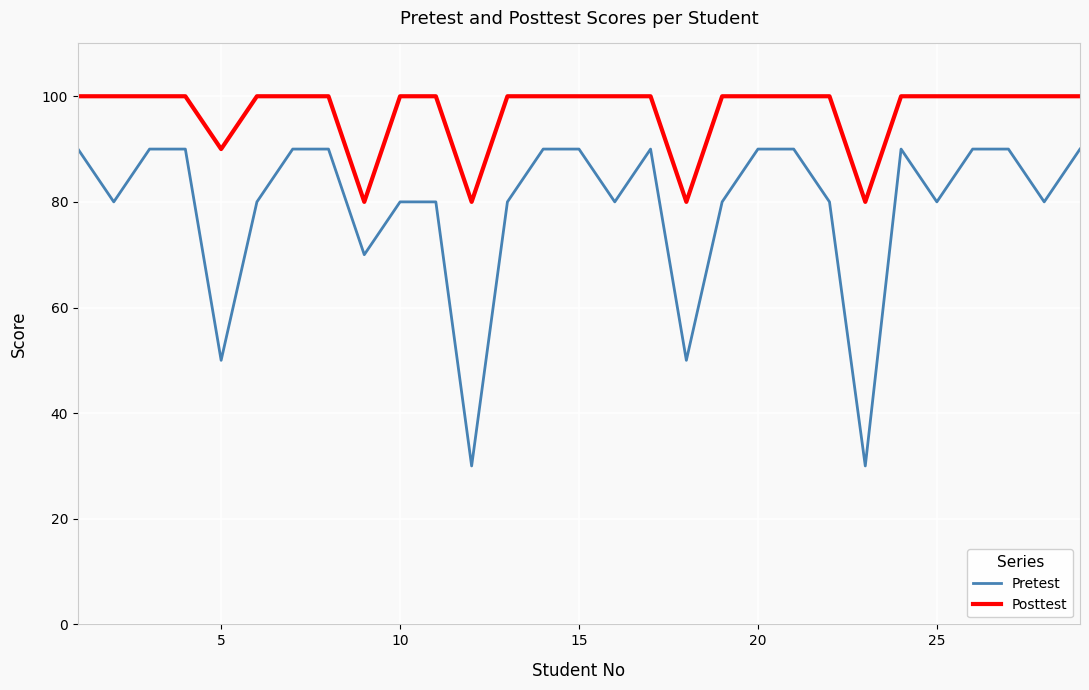

How many lines are shown in the chart?

2